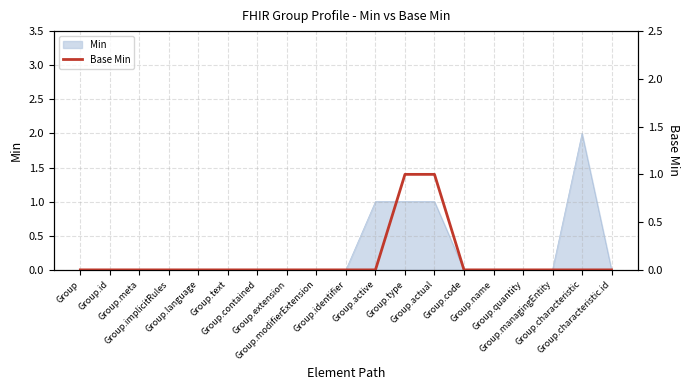

What is the change in value from Group.language to Group.type?

+1